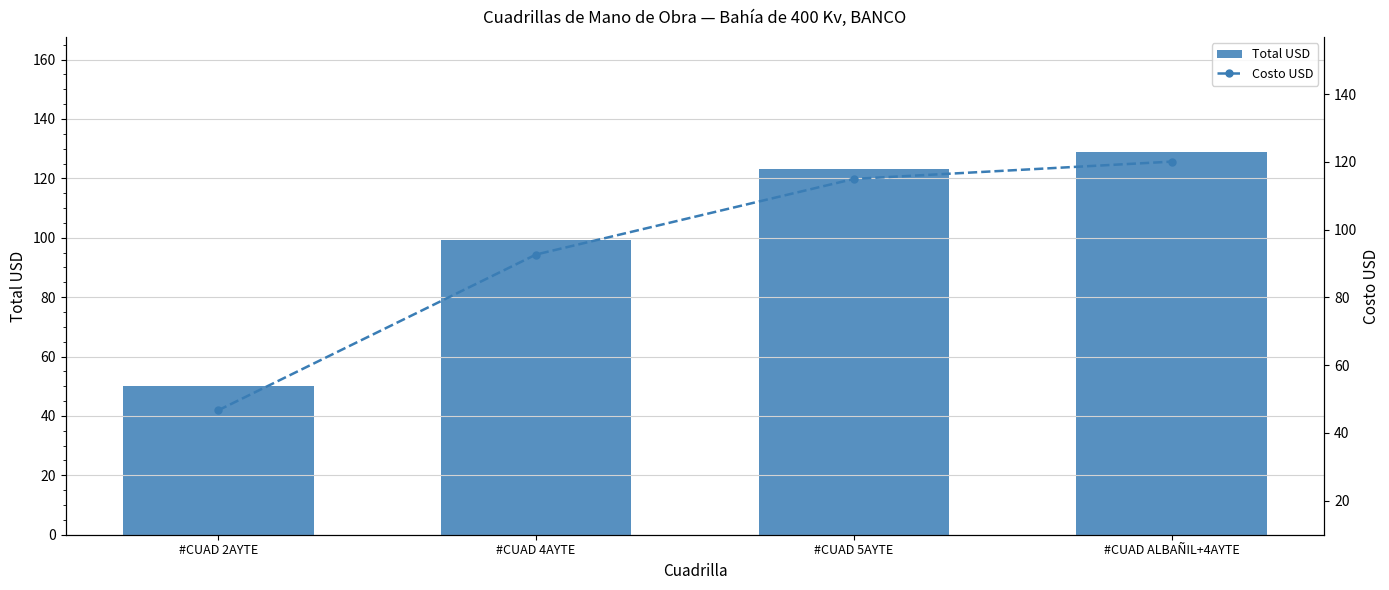

What is the label of the 1st bar from the right?

#CUAD ALBAÑIL+4AYTE